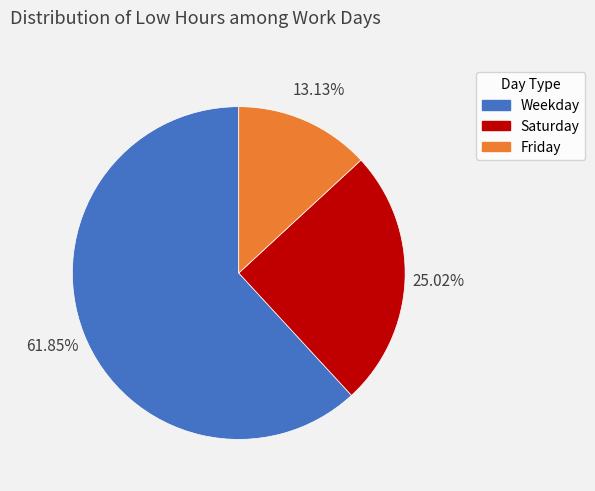

Is Saturday the majority of the pie?

No